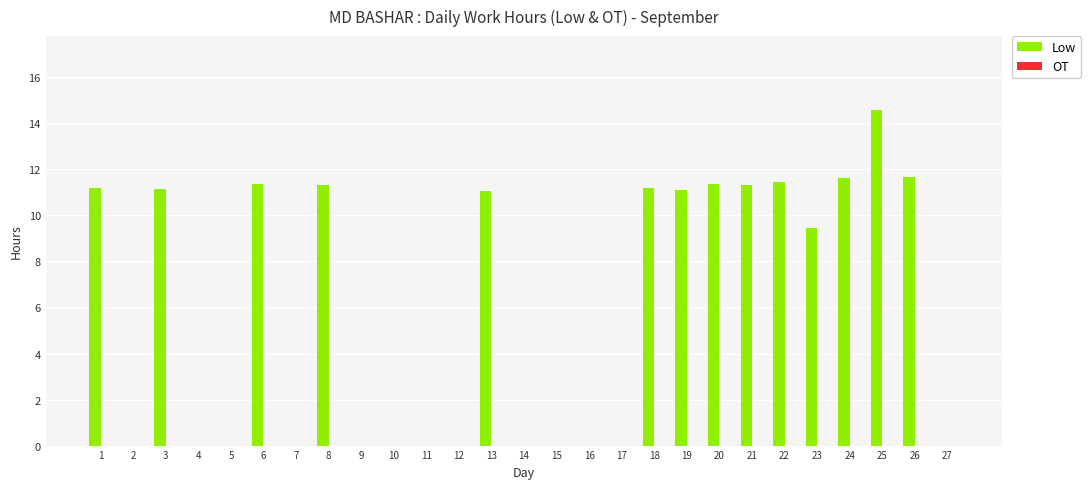

Where is the data nearest to the value 7?

23